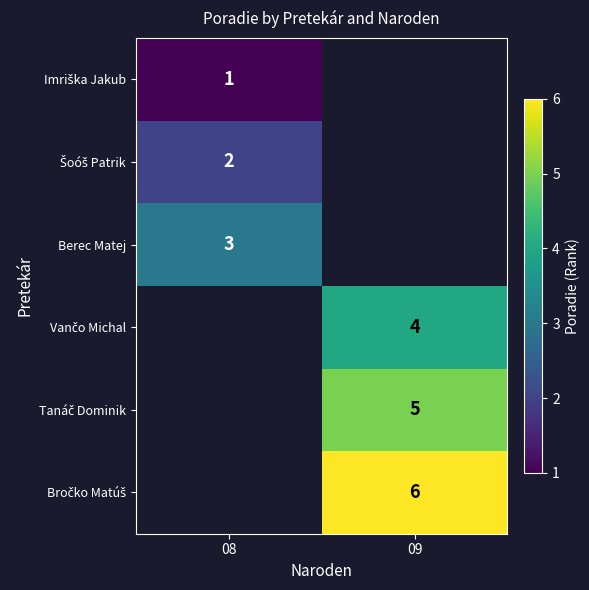

The value of Berec Matej at 08 is 4. True or false?

False